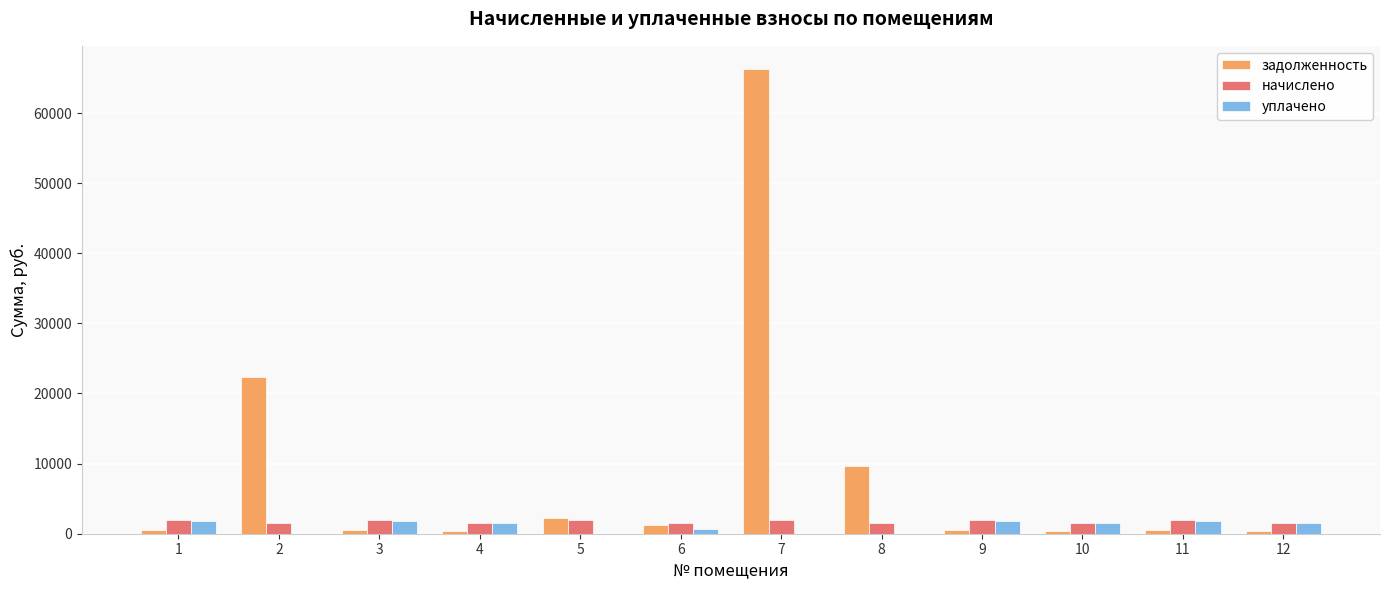

What is the sum of all начислено values?

20973.1